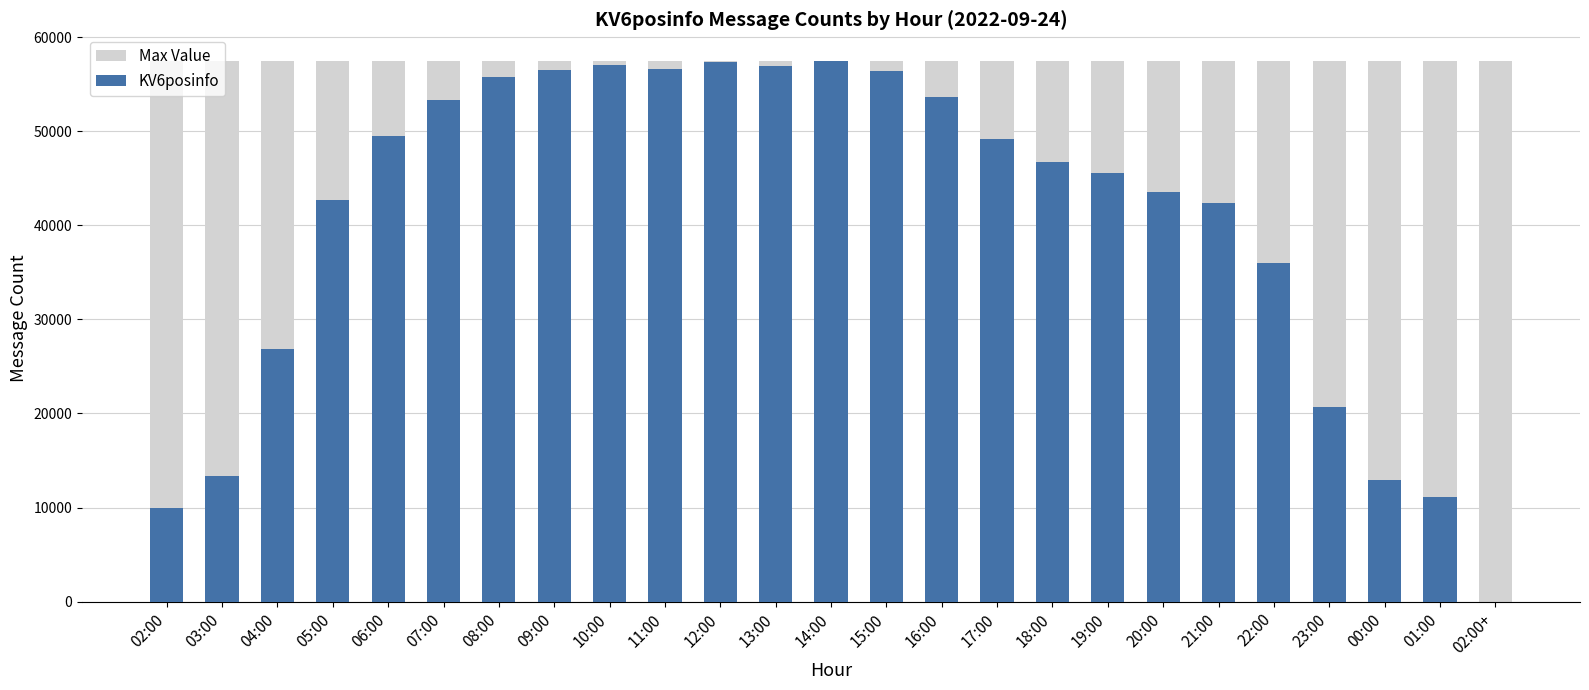

What is the label of the 14th bar from the right?

13:00